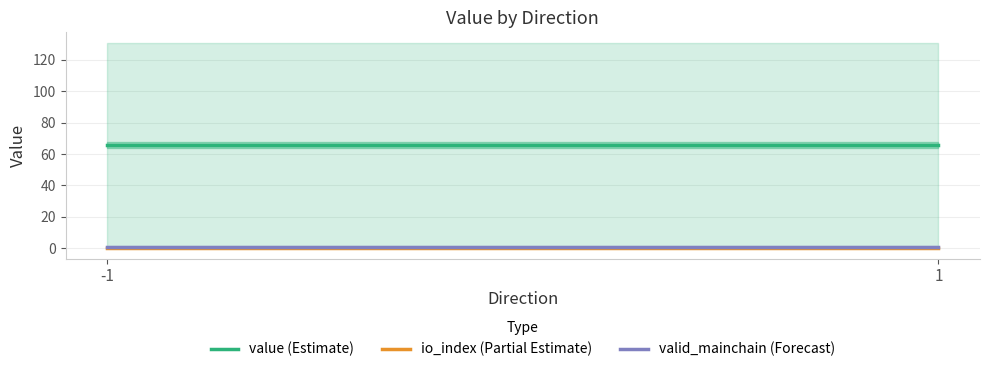

Which series has the largest range (max minus min)?

value (Estimate)